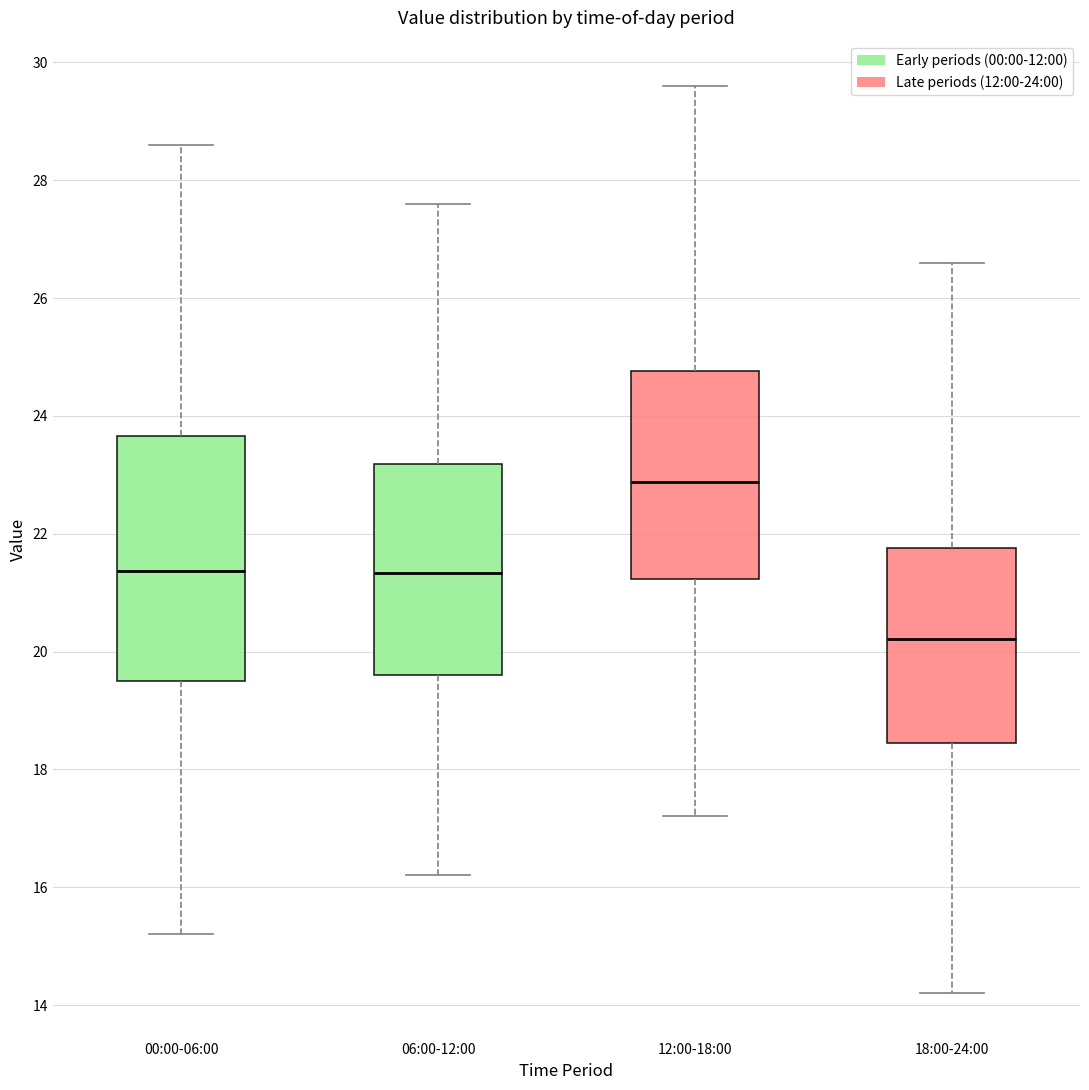

Which box's median line is the highest?

12:00-18:00